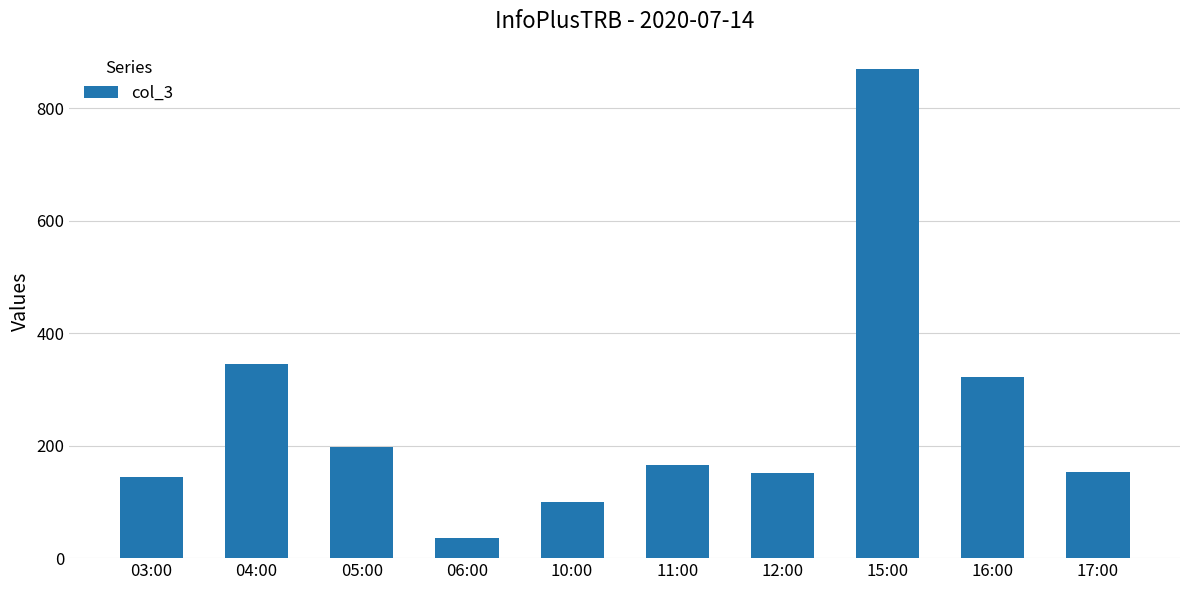

What is the smallest value displayed?

36